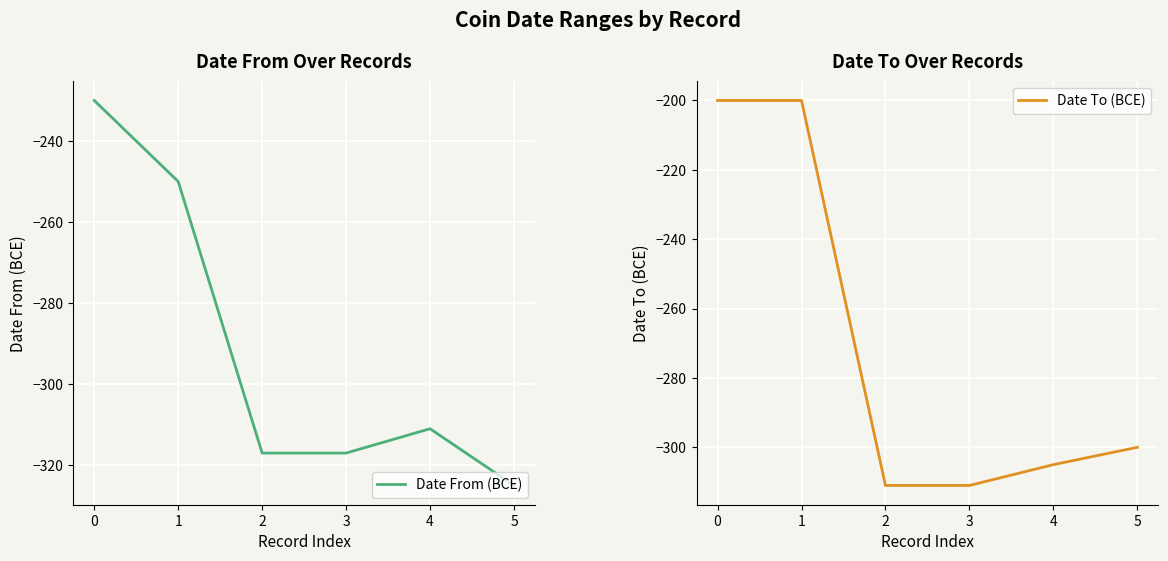

Which has a higher value, 5 or 3?

3